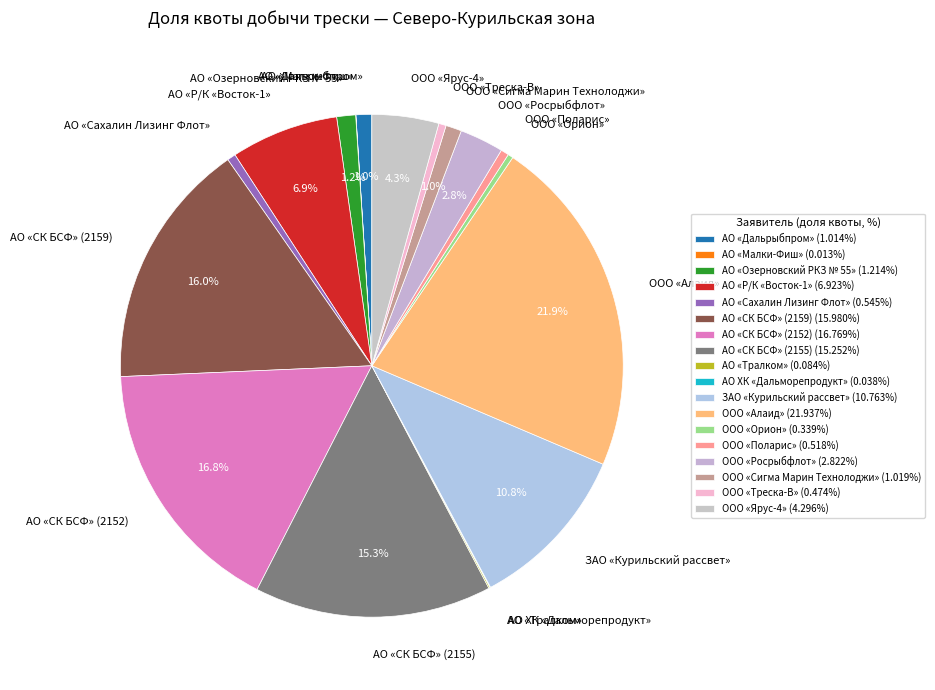

What is the ratio of the value at АО «СК БСФ» (2152) to the value at ООО «Алаид»?

0.8